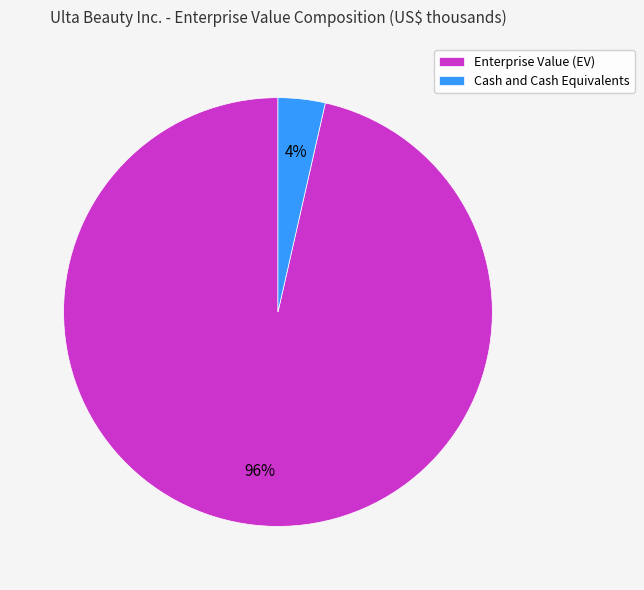

To the nearest percent, what is the combined percentage of Cash and Cash Equivalents and Enterprise Value (EV)?

100%